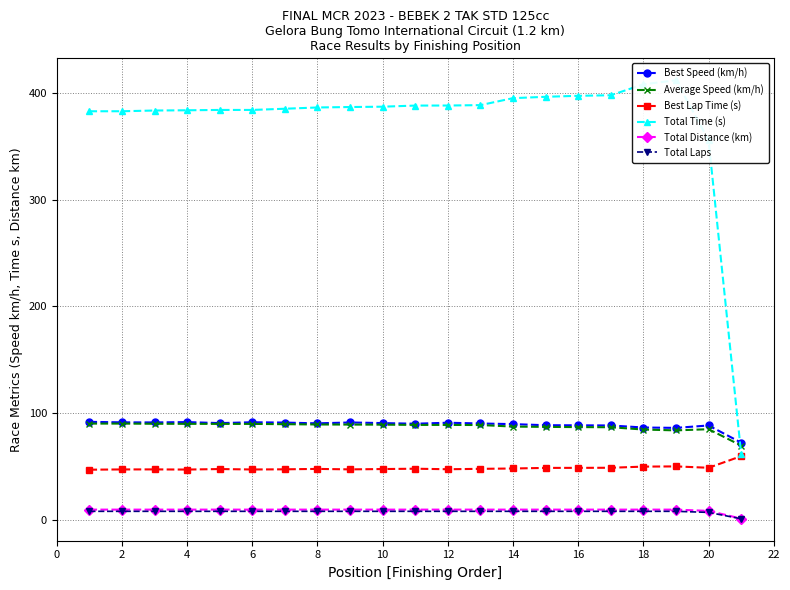

What is the average value of the Average Speed (km/h) series?

87.5